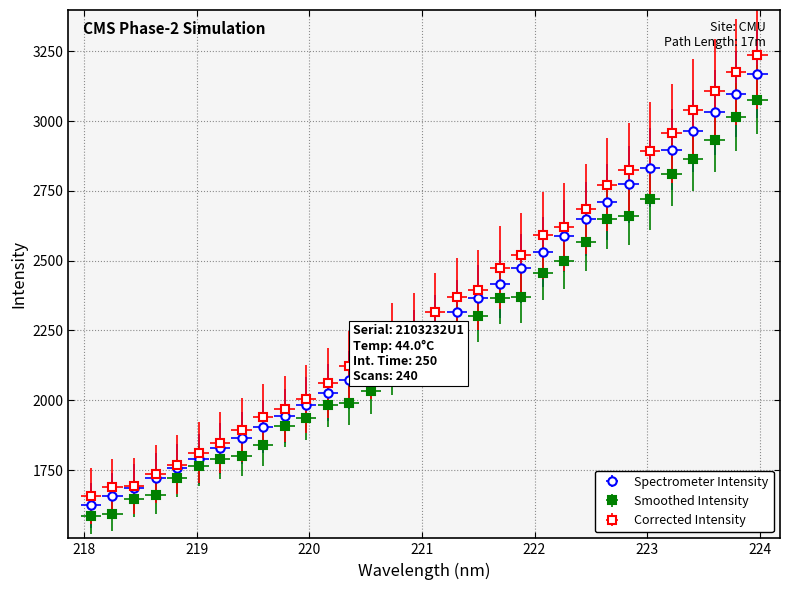

Approximately how many times larger is the value at 219.2067 compared to 223.7895?

0.6